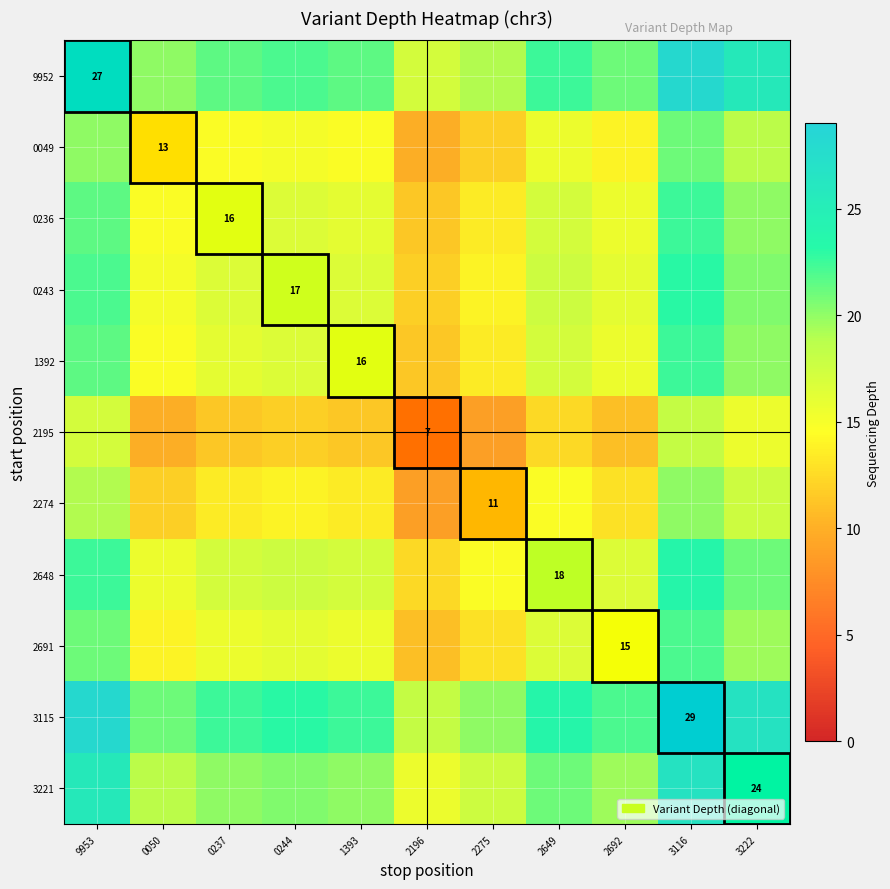

What is the total value across all series at 3222?

228.5